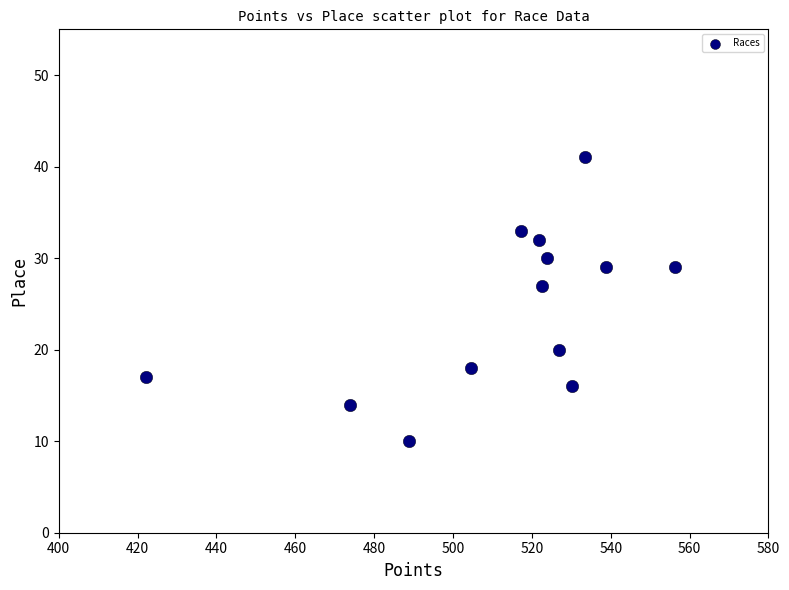

What Y value in the scatter plot is closest to 25?

27